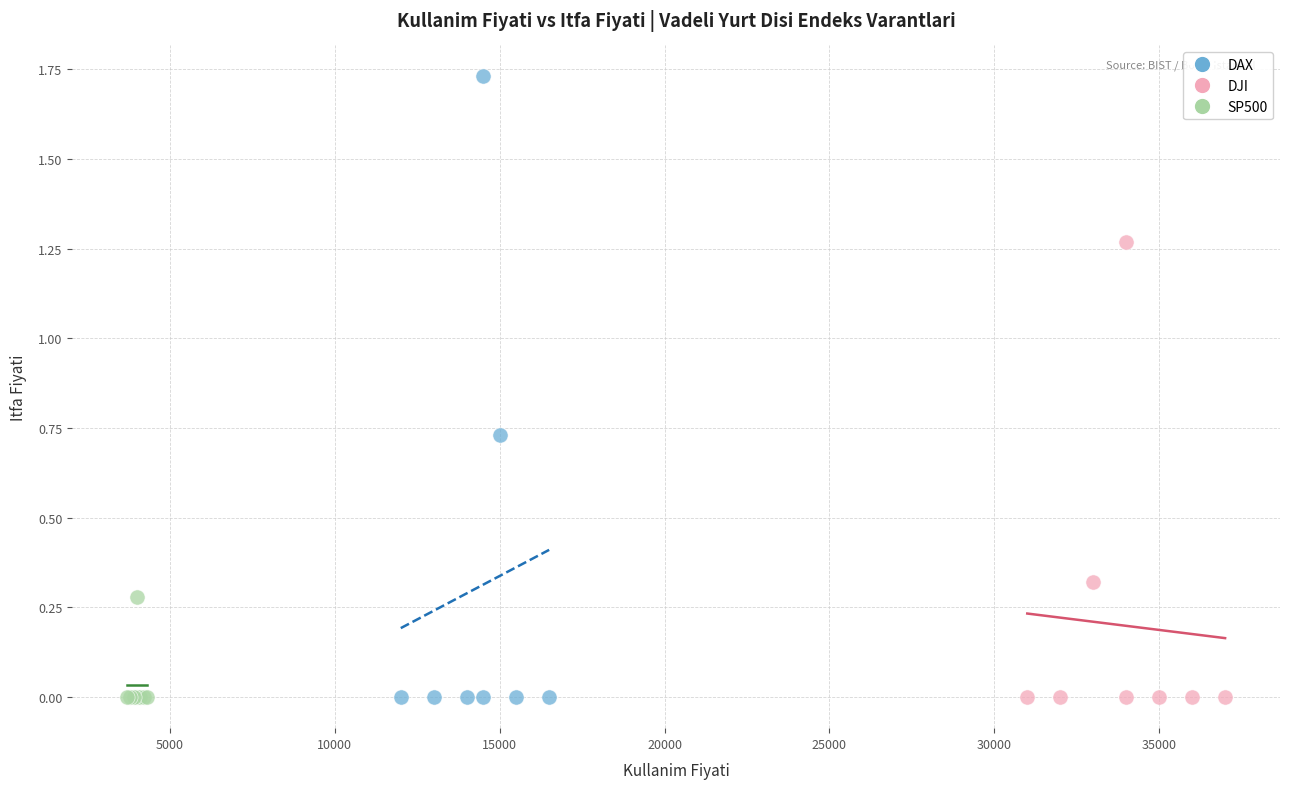

Which series has the widest spread of Y values?

DAX